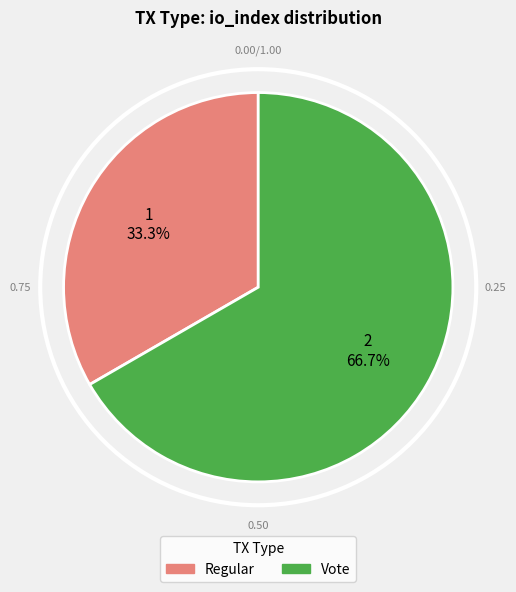

Count the number of slices in the pie.

2